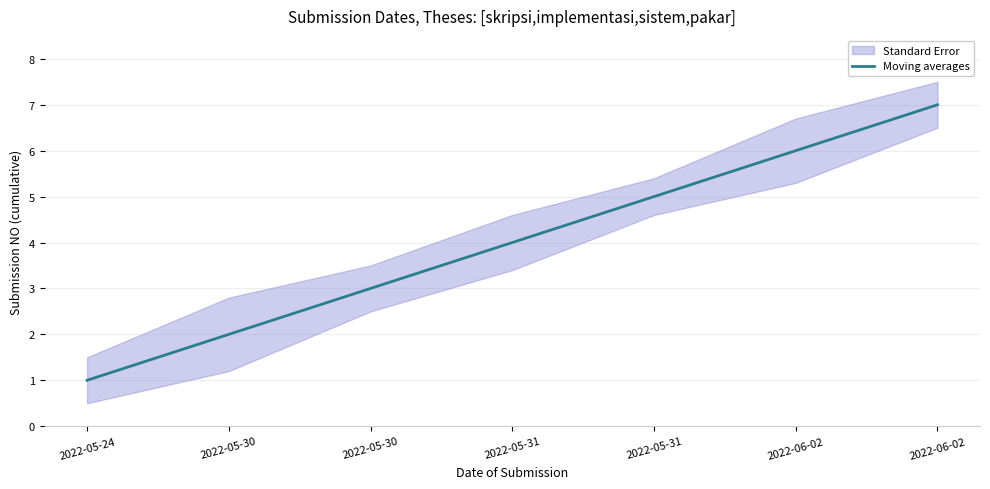

Reading left to right, list all the values displayed in this chart.

2022-05-24=1	2022-05-30=2	2022-05-30=3	2022-05-31=4	2022-05-31=5	2022-06-02=6	2022-06-02=7